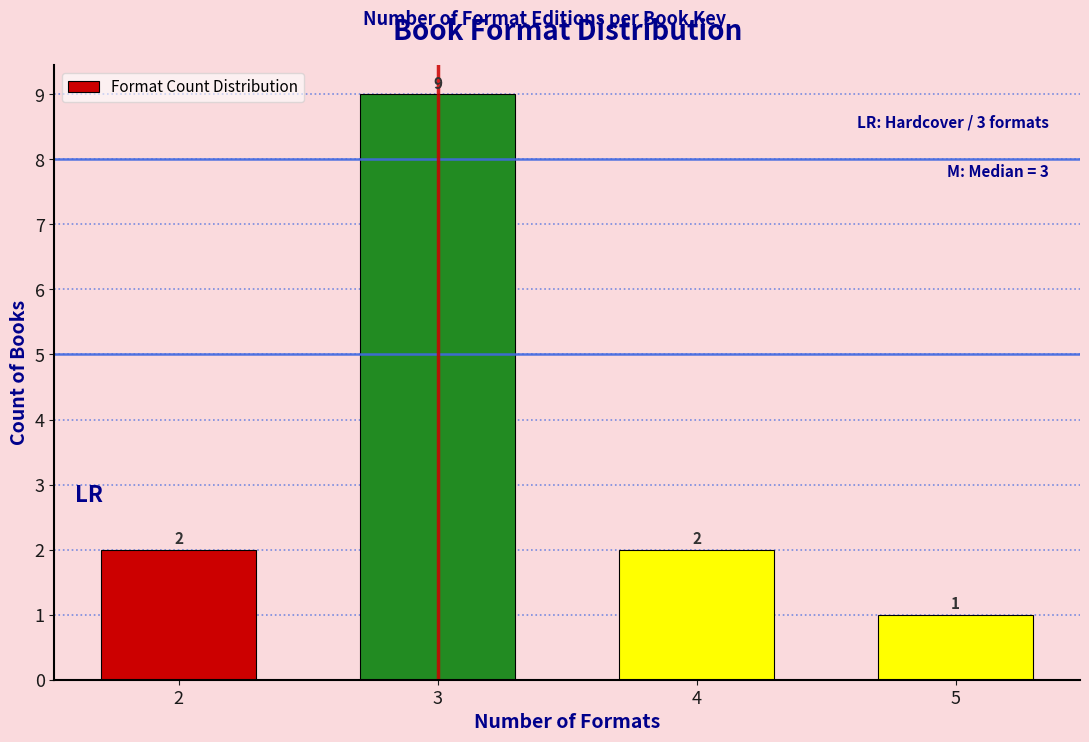

Reading right to left, list all the values displayed in this chart.

5=1	4=2	3=9	2=2